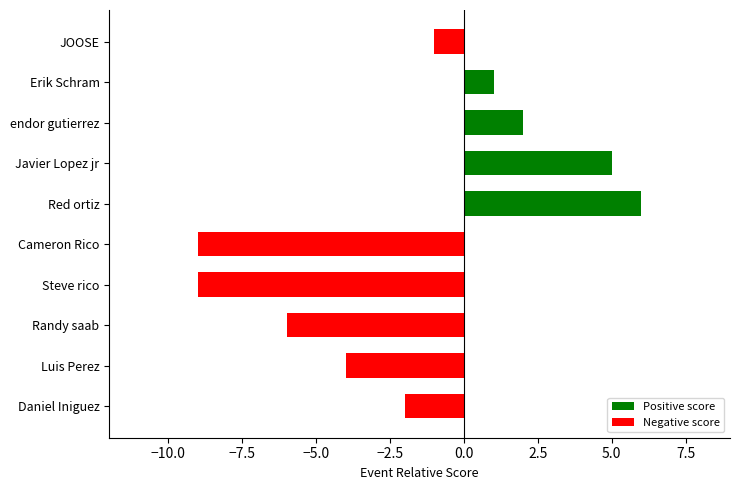

What is the difference between the maximum and minimum values?

15